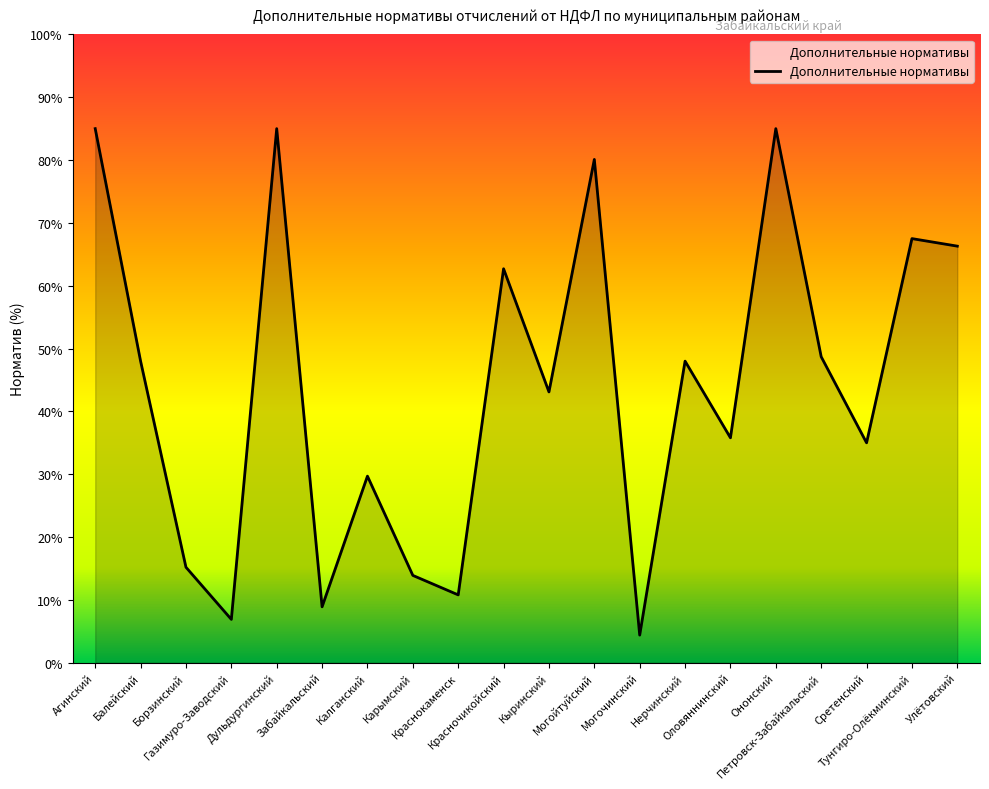

What is the sum of the values at Калганский and Петровск-Забайкальский?

78.4